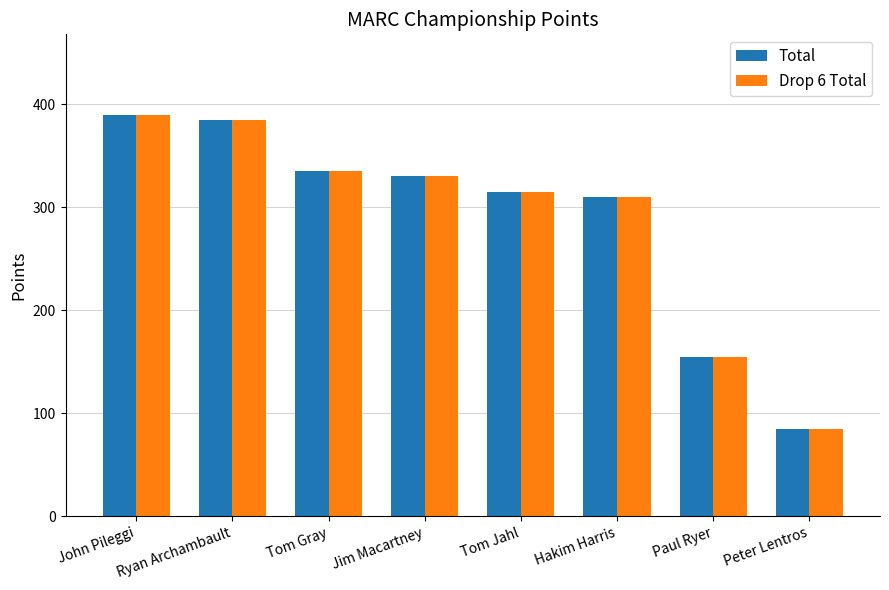

Does the chart contain stacked bars?

No